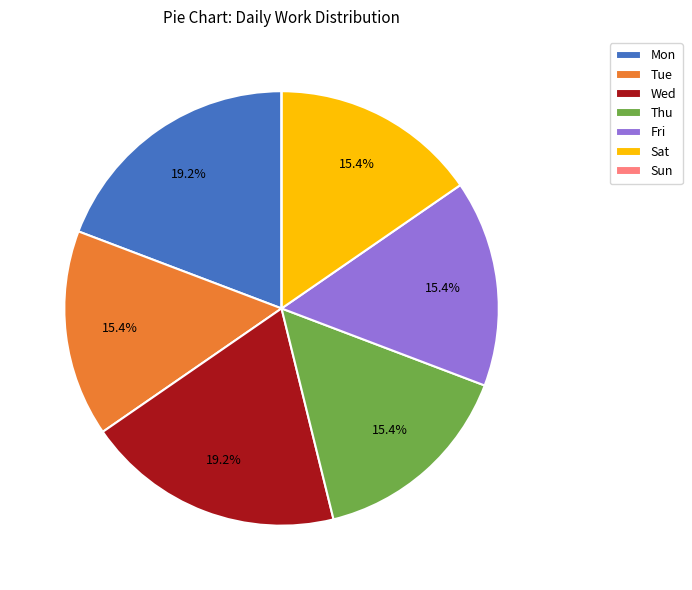

True or false: Mon accounts for 19% of the total.

True